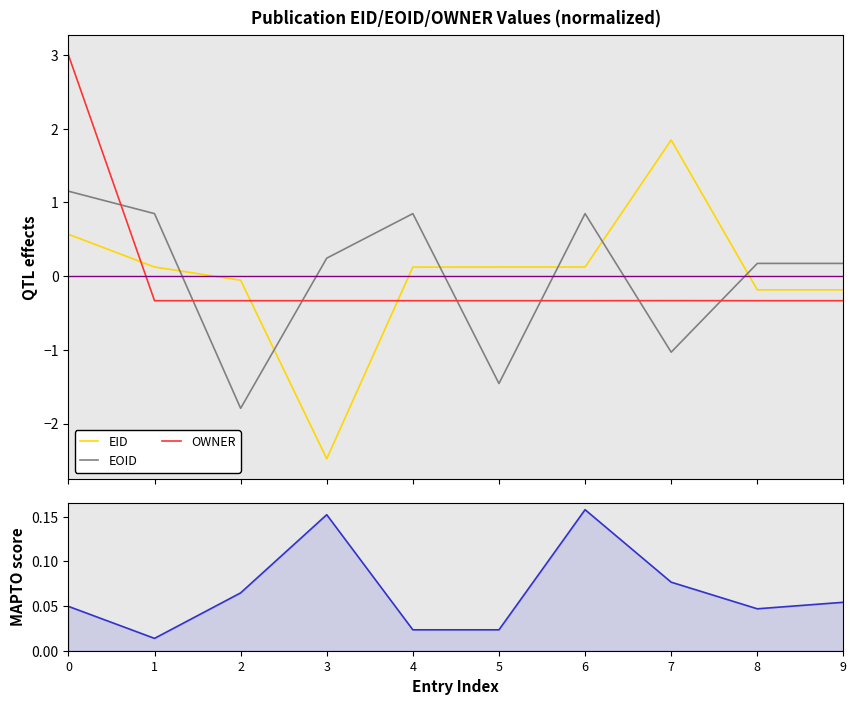

Where do OWNER and EID first cross each other?

0 and 1